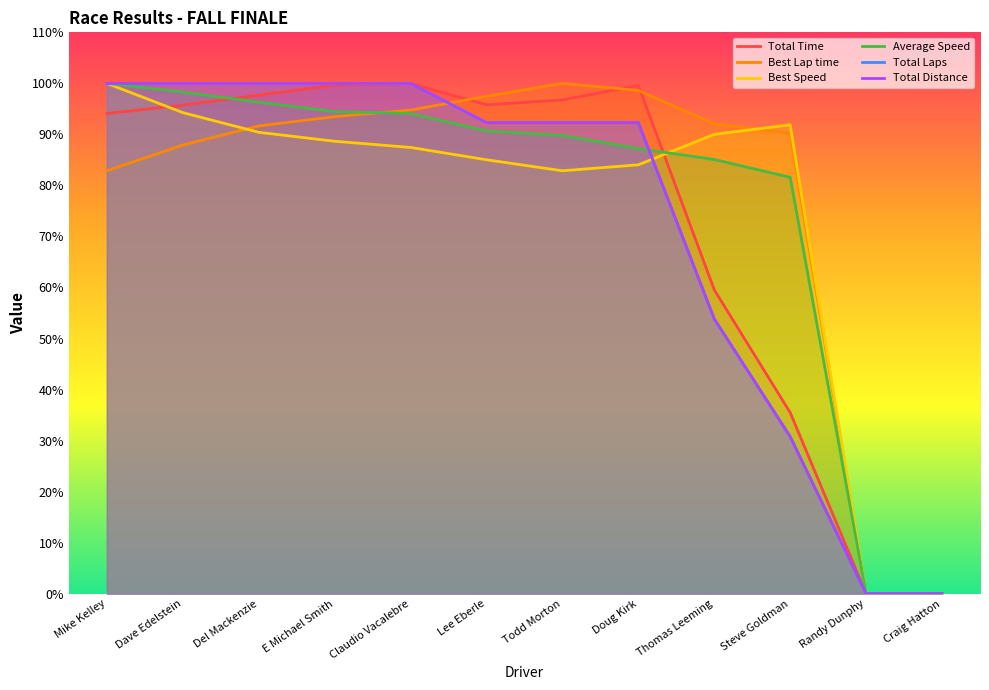

Which category has the highest value in the Total Laps series?

Mike Kelley